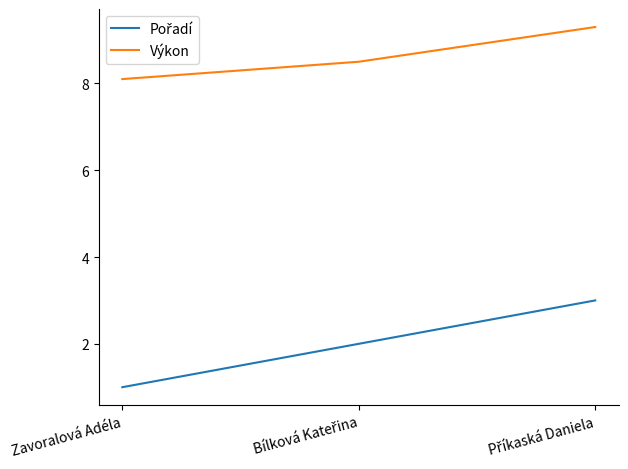

Count the number of categories in the chart.

3